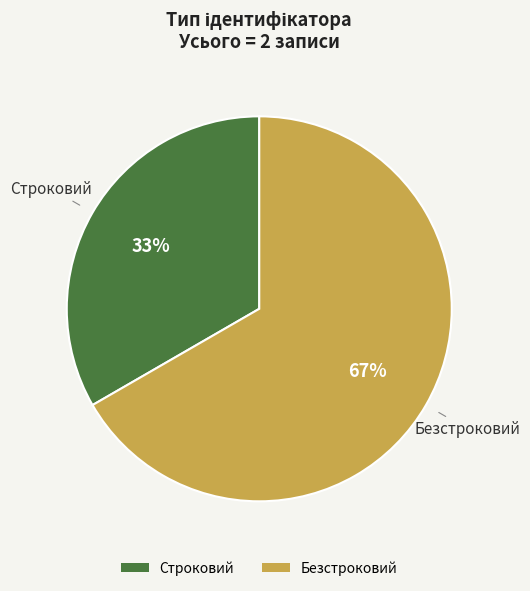

To the nearest percent, what percentage of the pie is Безстроковий?

67%